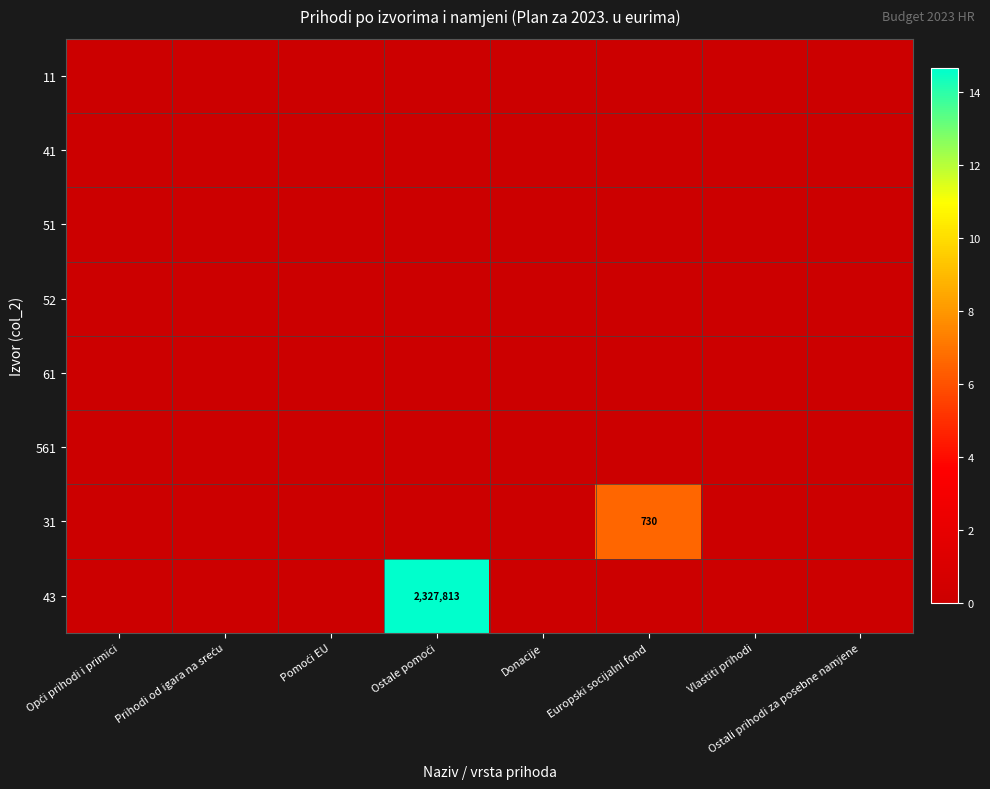

What is the maximum value shown in the chart?

14.7